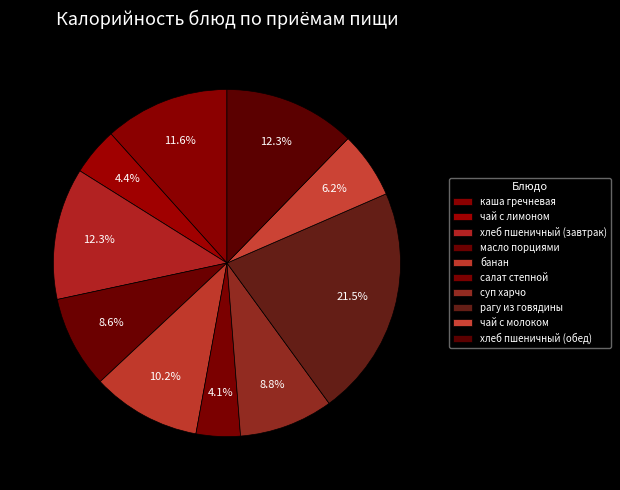

Do каша гречневая and чай с молоком together represent more than half of the pie?

No